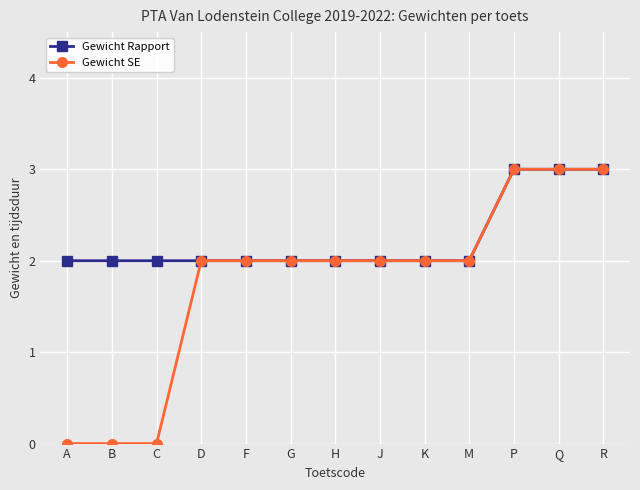

How many categories are shown in the chart?

13